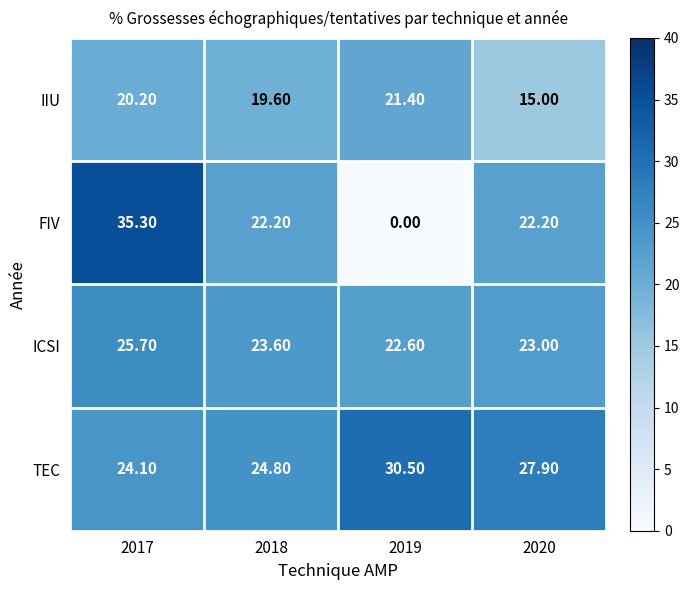

Rank the series by their maximum value, from lowest to highest.

IIU, ICSI, TEC, FIV